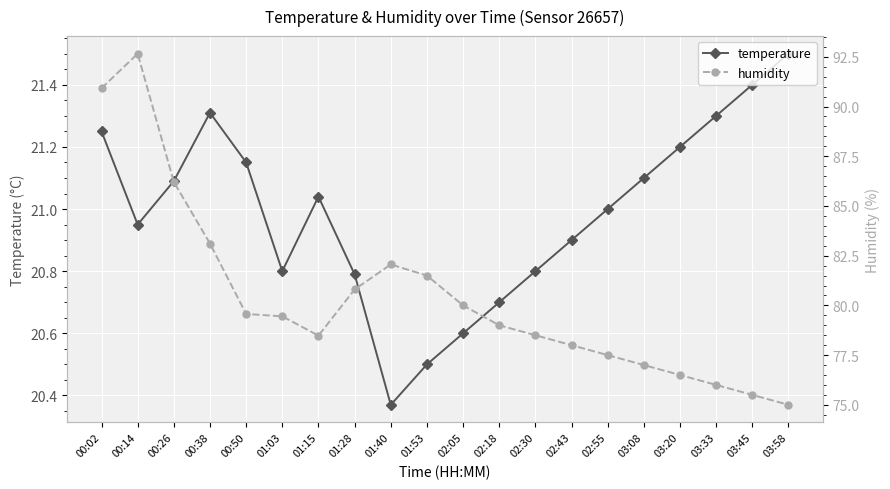

What is the sum of all temperature values?

419.8